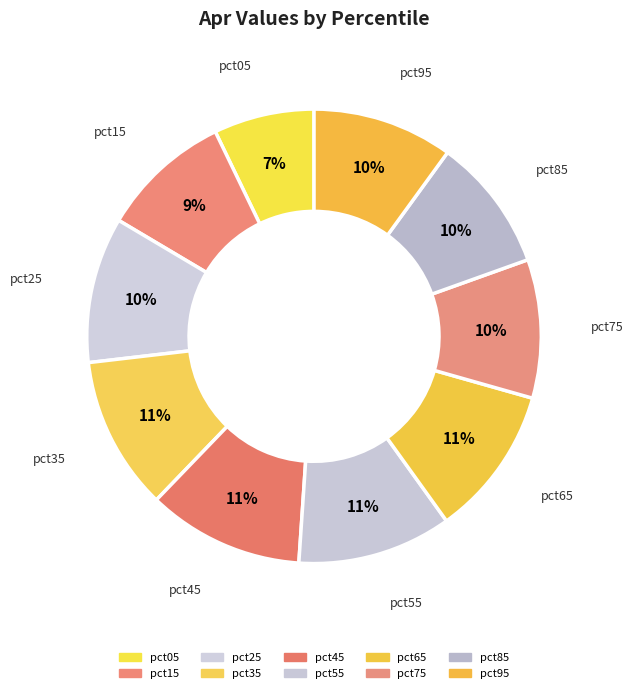

Rank the categories by value from highest to lowest.

pct45, pct55, pct35, pct65, pct25, pct95, pct75, pct85, pct15, pct05